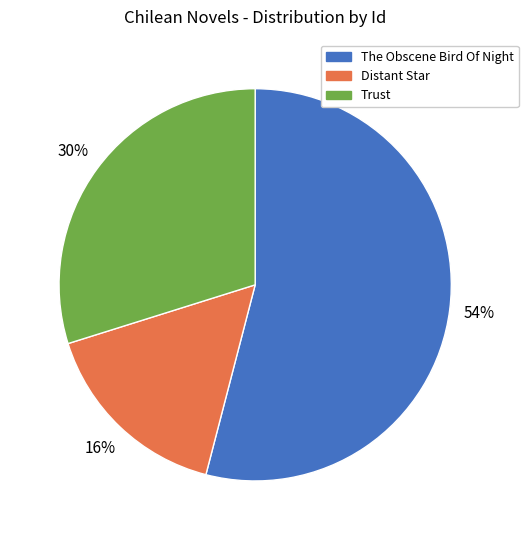

To the nearest percent, what is the average slice percentage?

33%